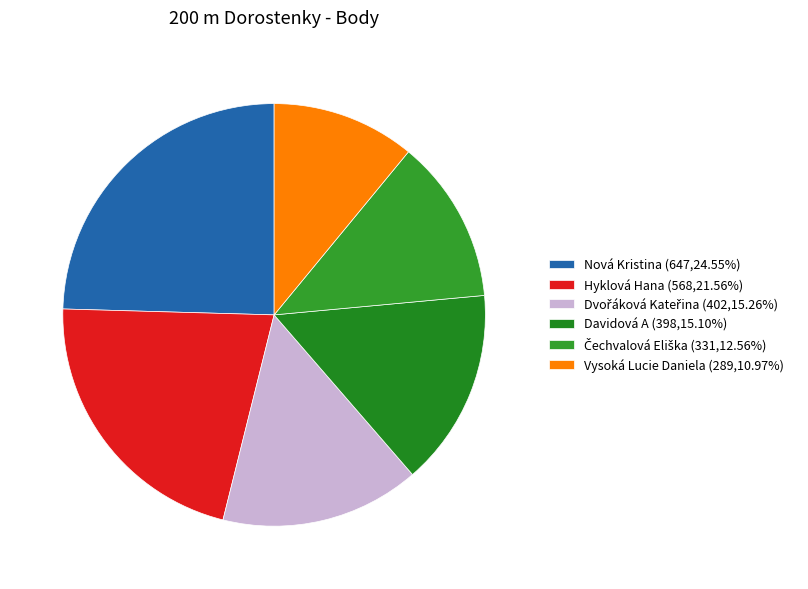

How many slices are in this pie chart?

6